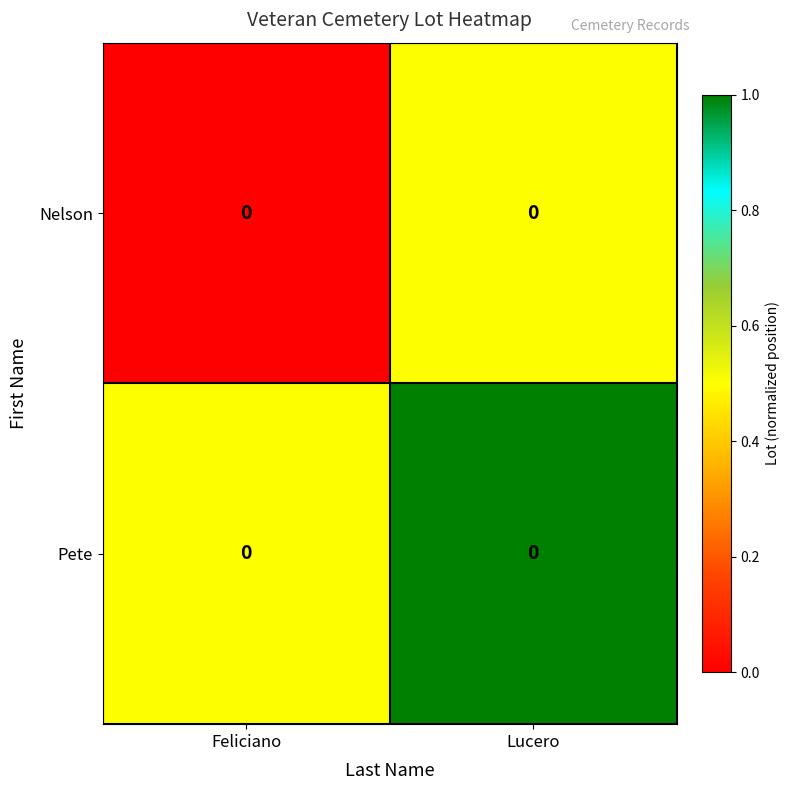

Is the value of Nelson at Feliciano greater than the value of Pete at Feliciano?

No